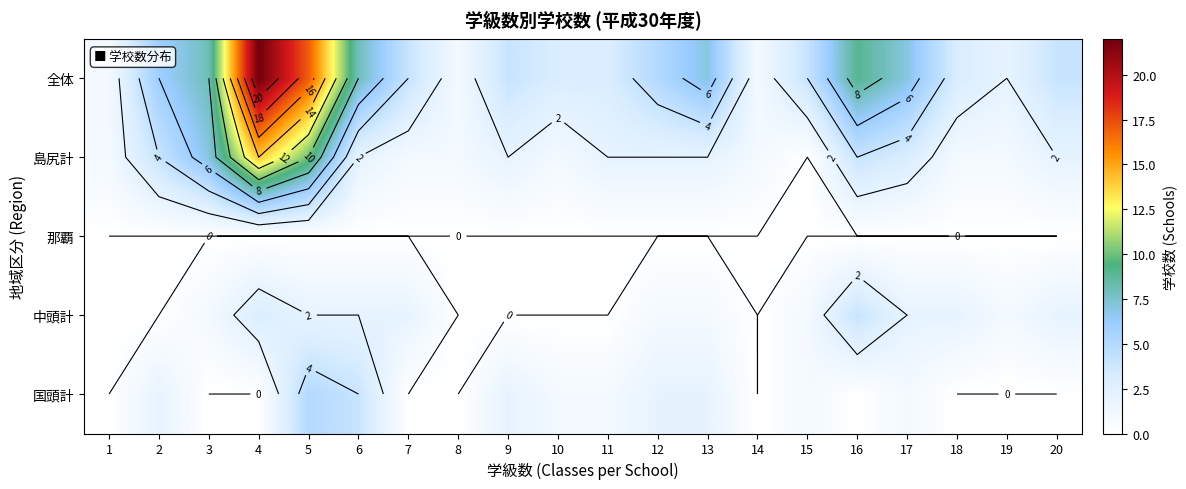

What is the total value across all series at 12?

10